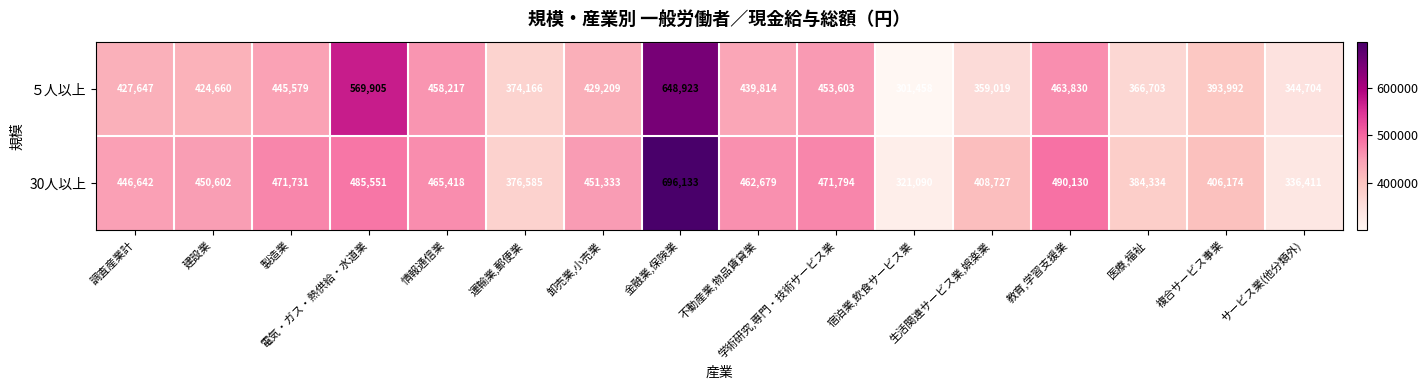

What is the average value of the ５人以上 series?

431339